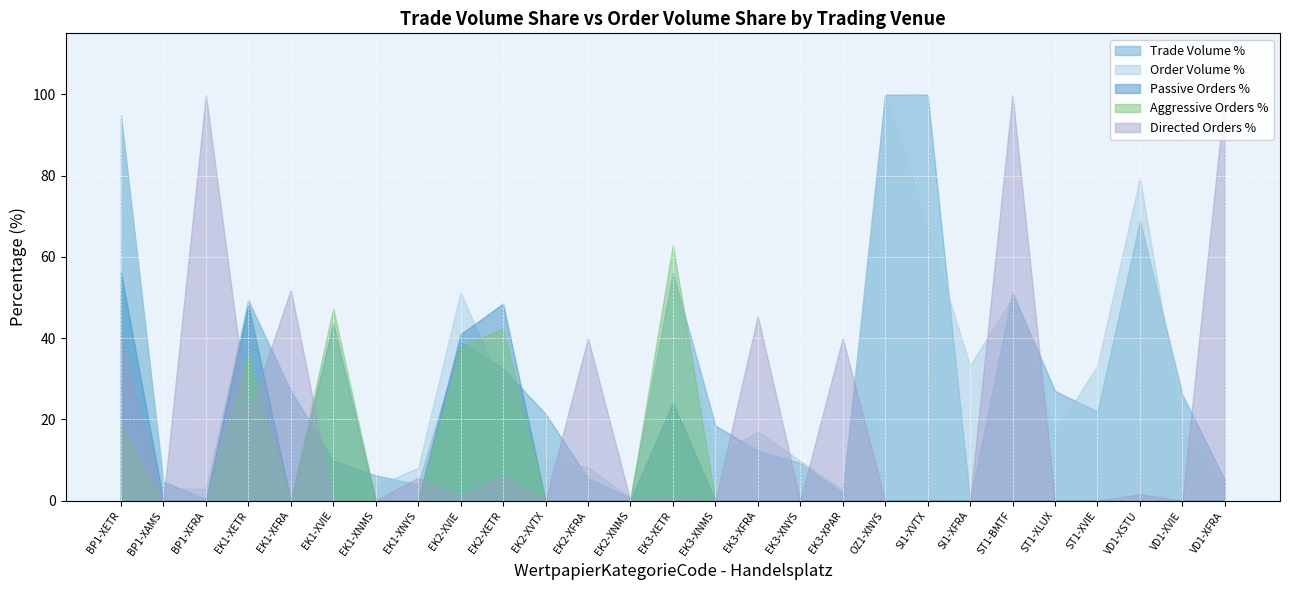

The Passive Orders % series shows 56.2 at BP1-XETR. True or false?

True